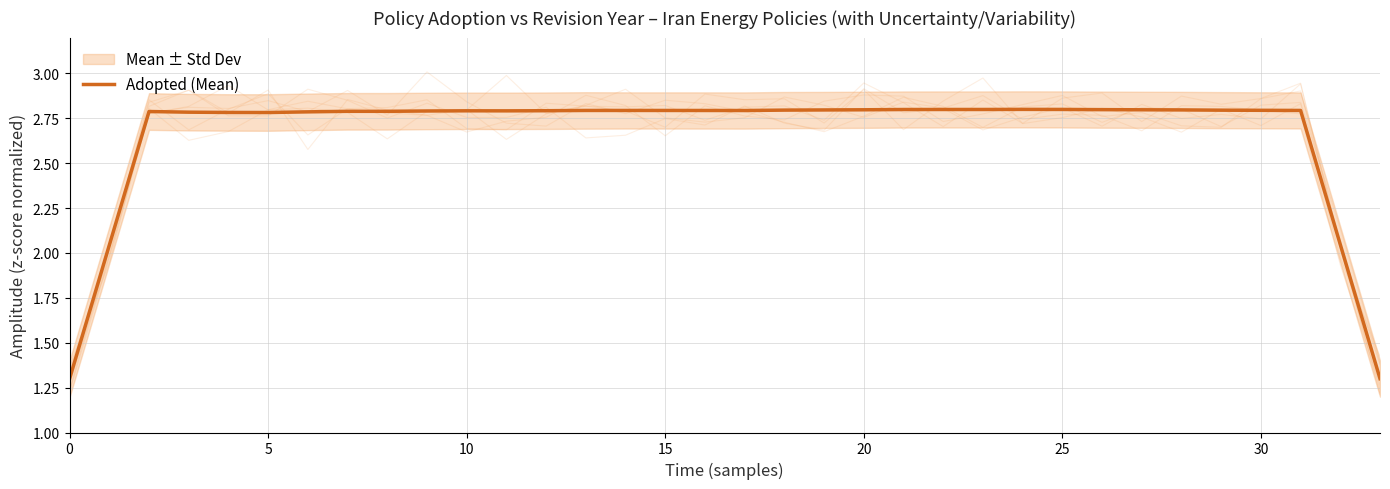

What is the sum of the values at 30 and 29?

5.6